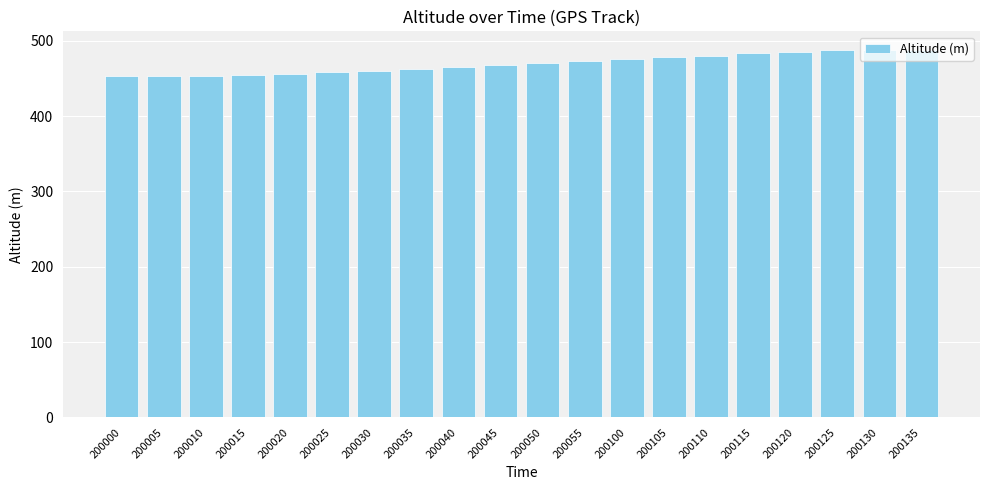

The chart shows a value of 478 at 200105. True or false?

True